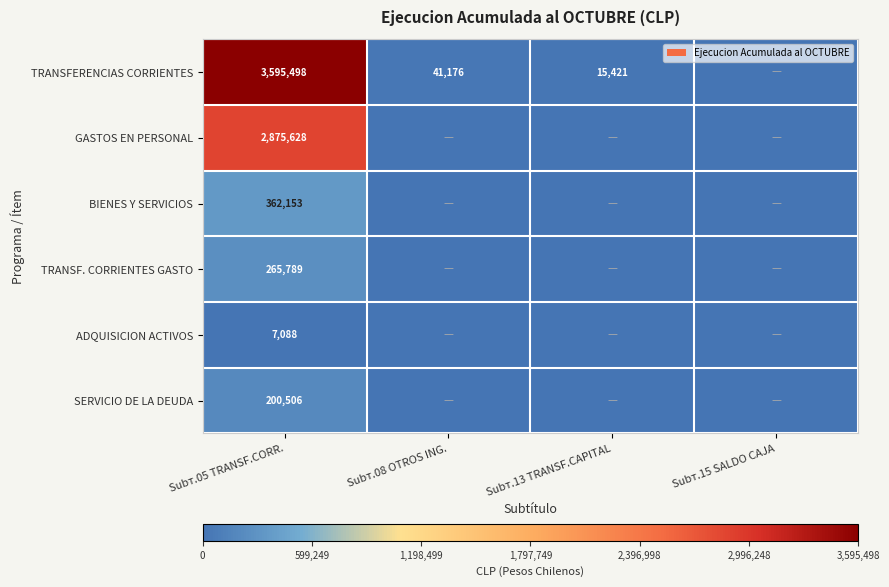

The value of TRANSF. CORRIENTES GASTO at Subт.05 TRANSF.CORR. is 141739. True or false?

False